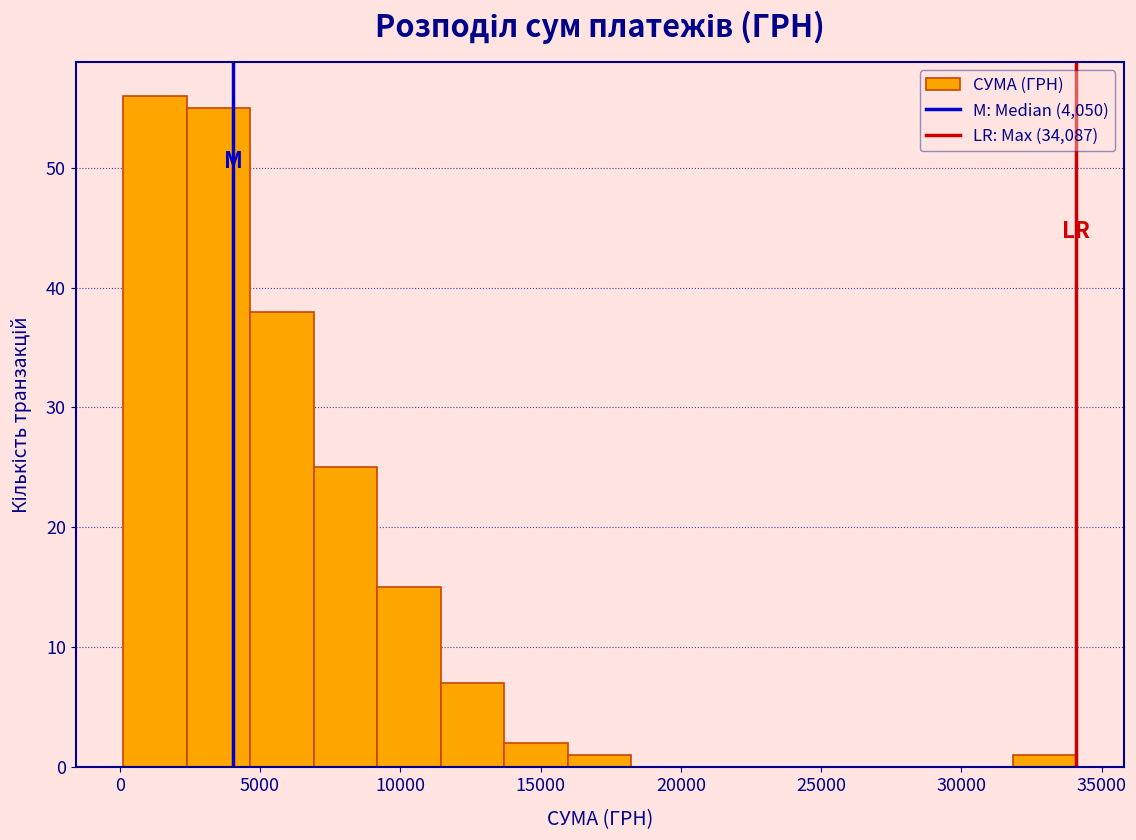

Which range on the x-axis has the tallest bar?

0 to 2500